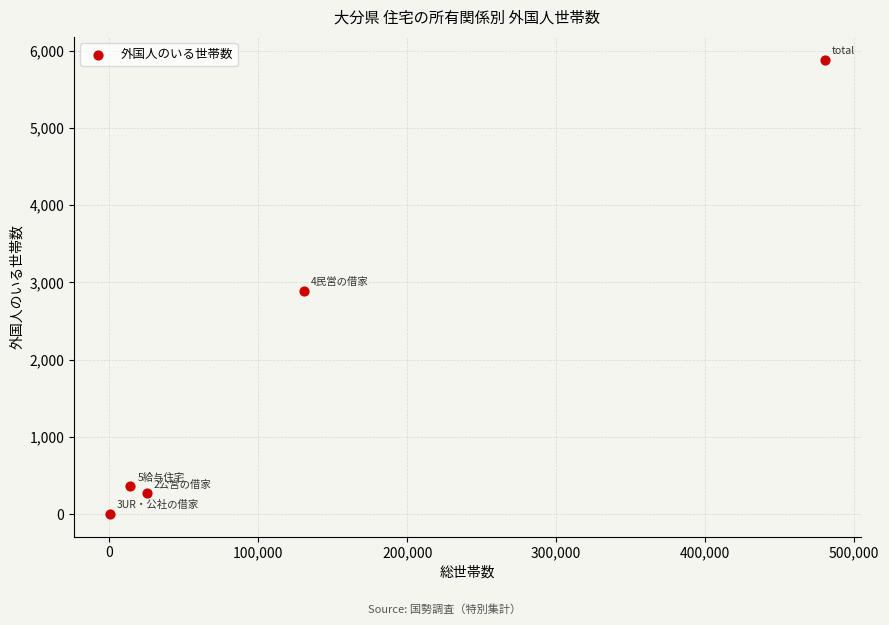

What is the range of Y values (max minus min)?

5882